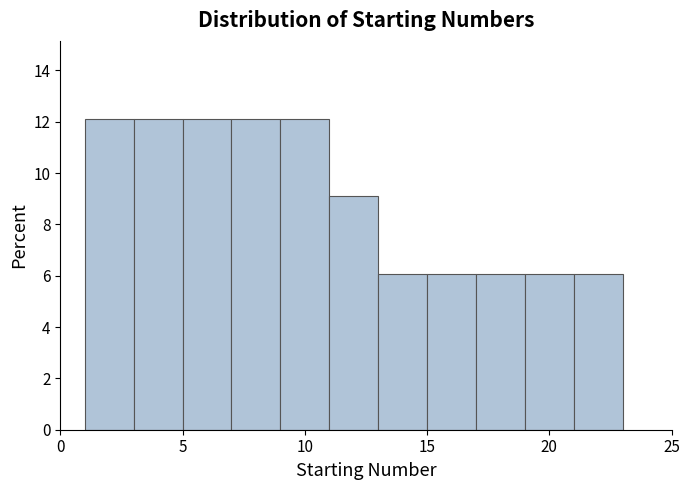

How tall is the bar that spans 21 to 23 on the x-axis? The values are not printed on the chart, so give them approximately, as read against the axis.

6.0